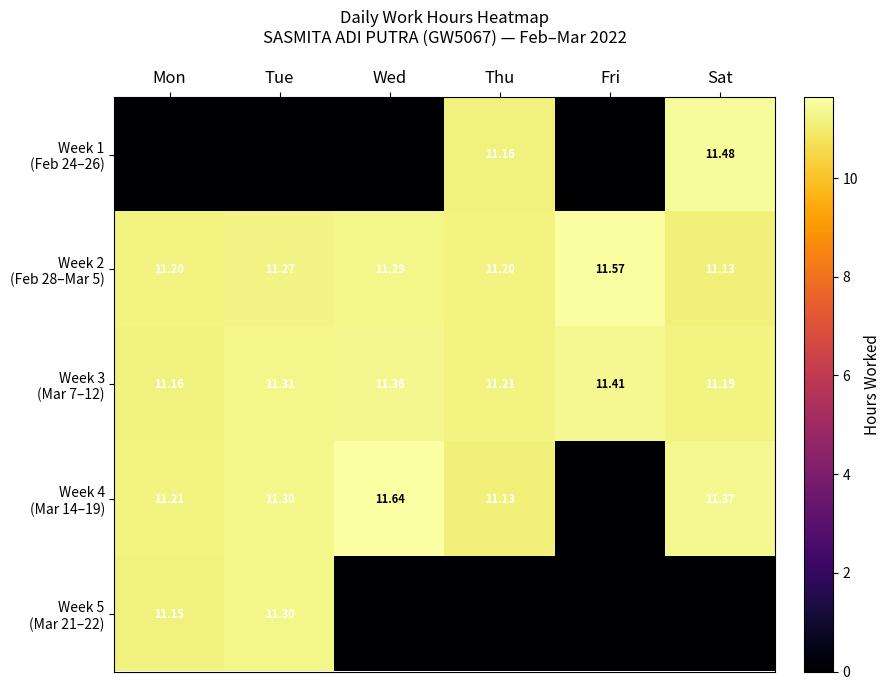

Which series has the widest spread of values?

Week 4 (Mar 14–19)